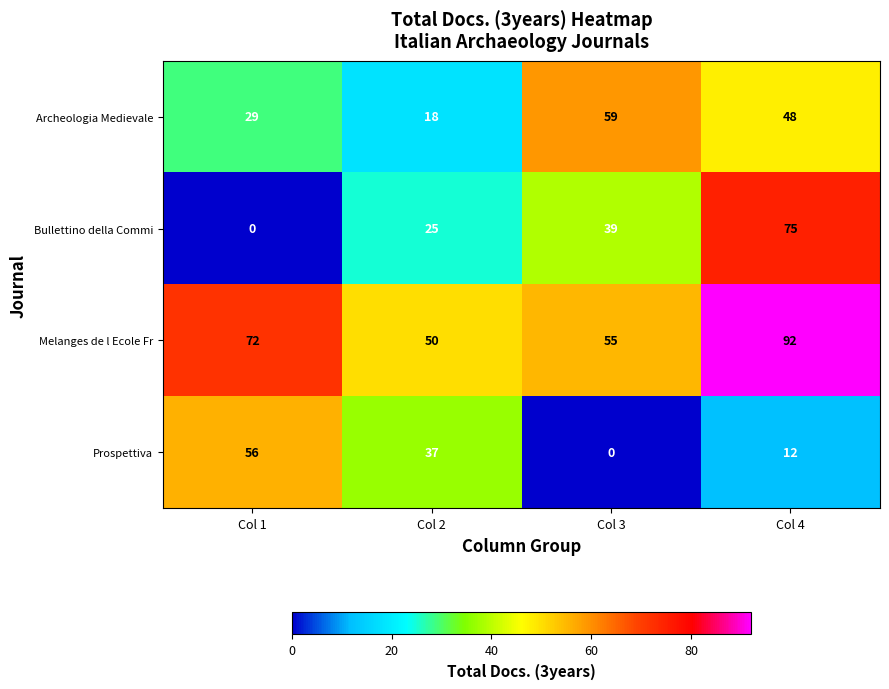

What is the total value across all series at Col 3?

153